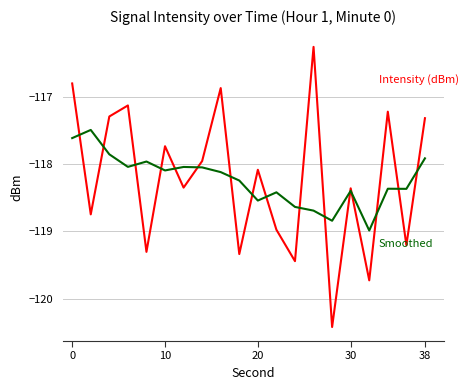

What is the smallest value displayed?

-120.4